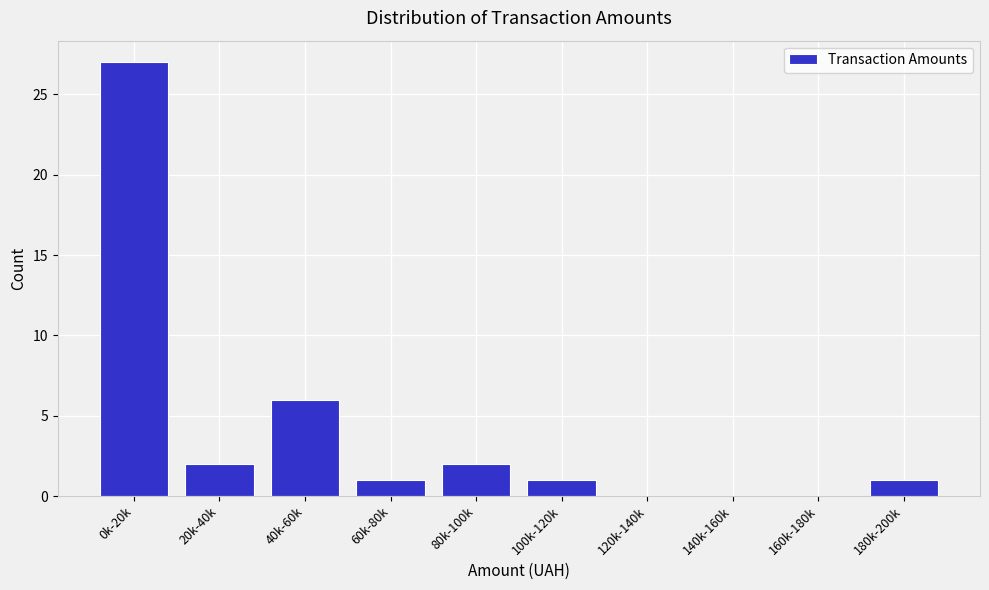

Reading left to right, list all the values displayed in this chart.

0k-20k=27	20k-40k=2	40k-60k=6	60k-80k=1	80k-100k=2	100k-120k=1	120k-140k=0	140k-160k=0	160k-180k=0	180k-200k=1